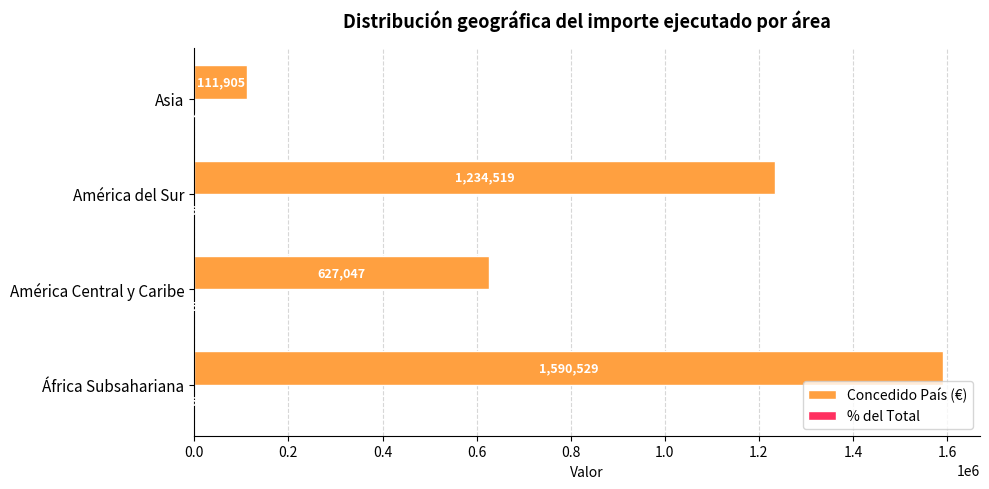

Which series has the largest total across all categories?

Concedido País (€)